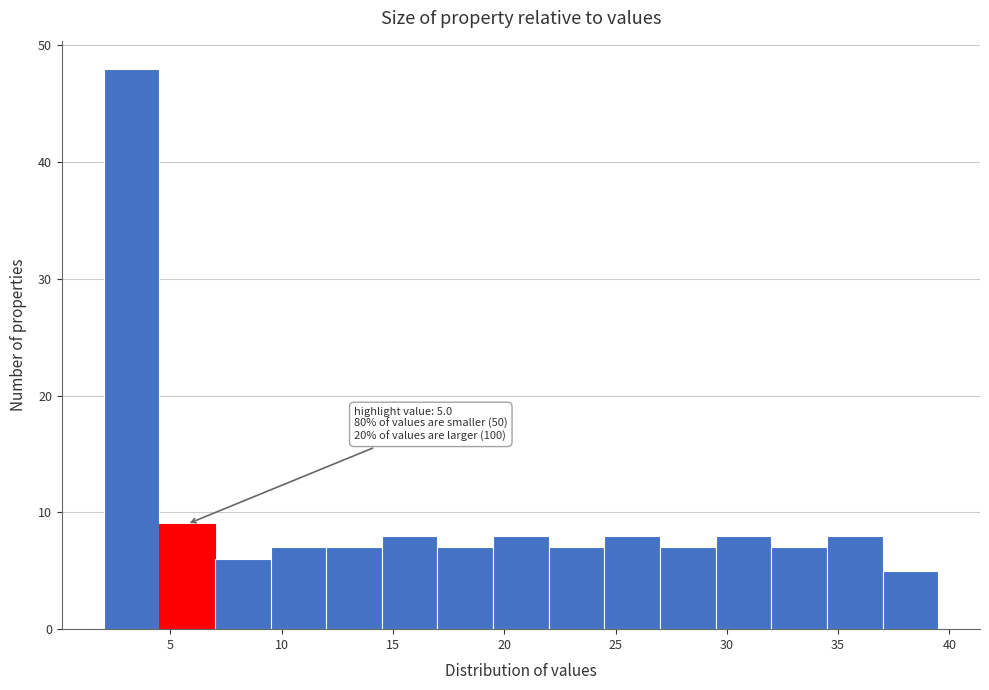

Over which range of the x-axis is the bar tallest?

2.0 to 4.5